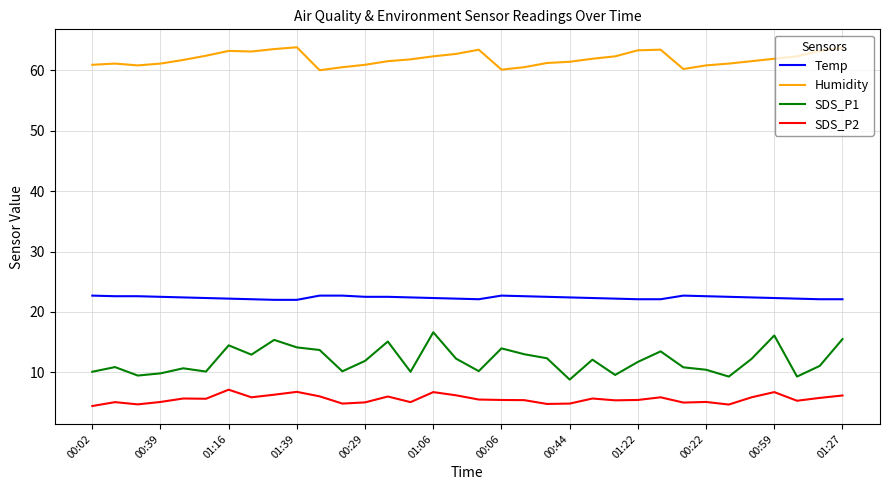

True or false: Humidity and SDS_P2 cross at least once.

False